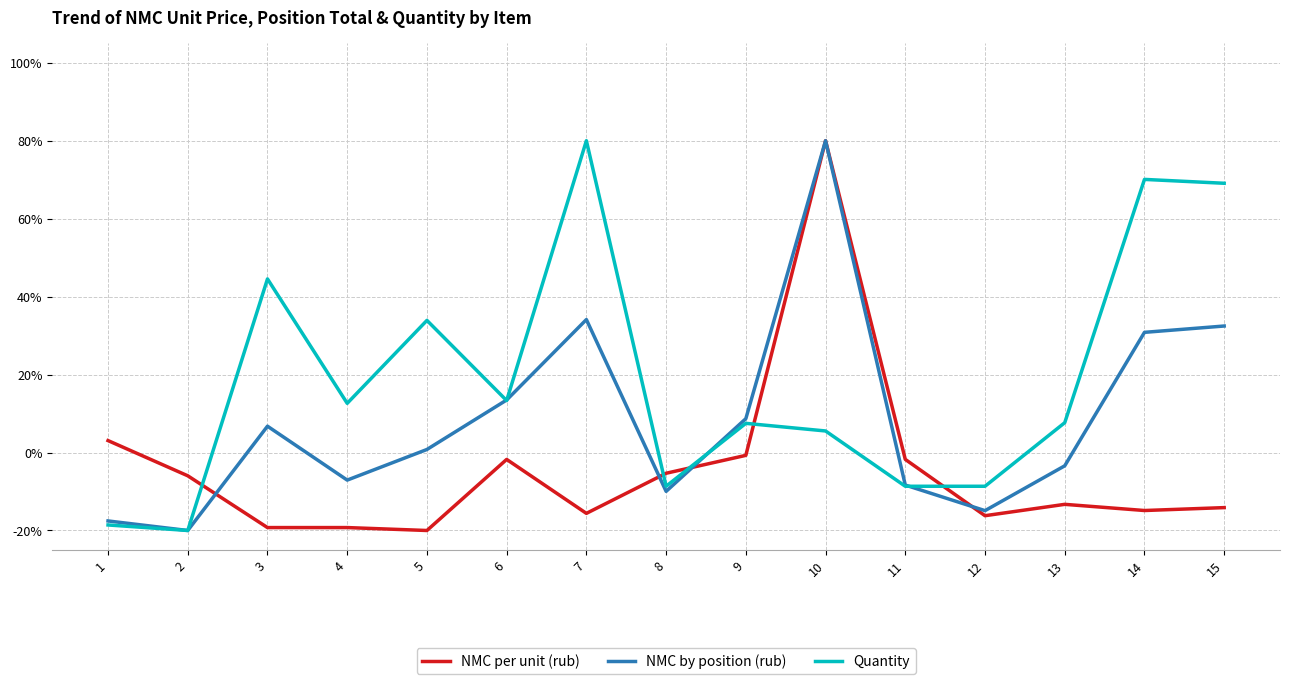

Which series has the largest total across all categories?

Quantity